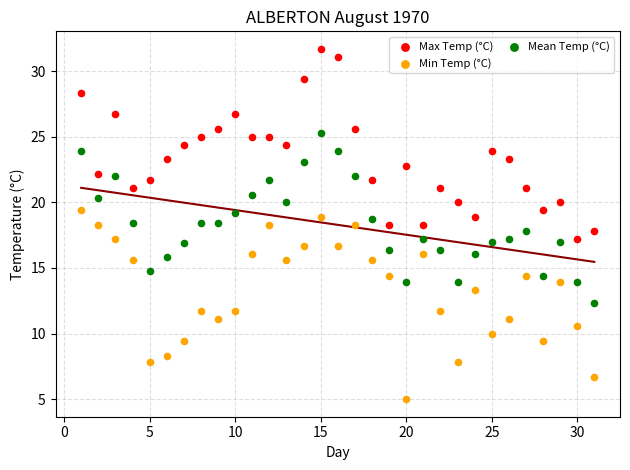

Across all data points, what is the range of Y values (max minus min)?

26.7